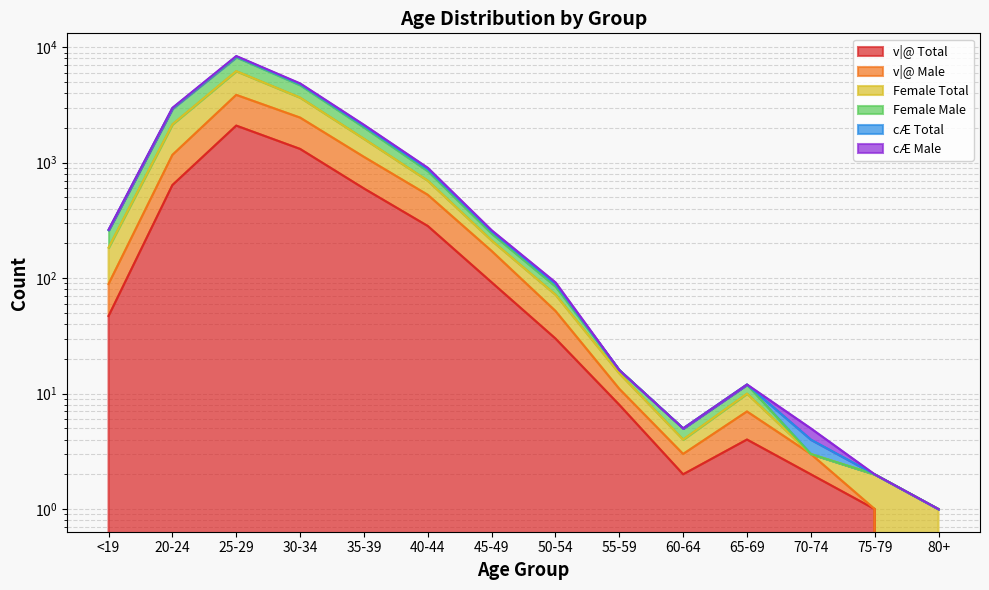

How many values in the Female Male series exceed 254?

6